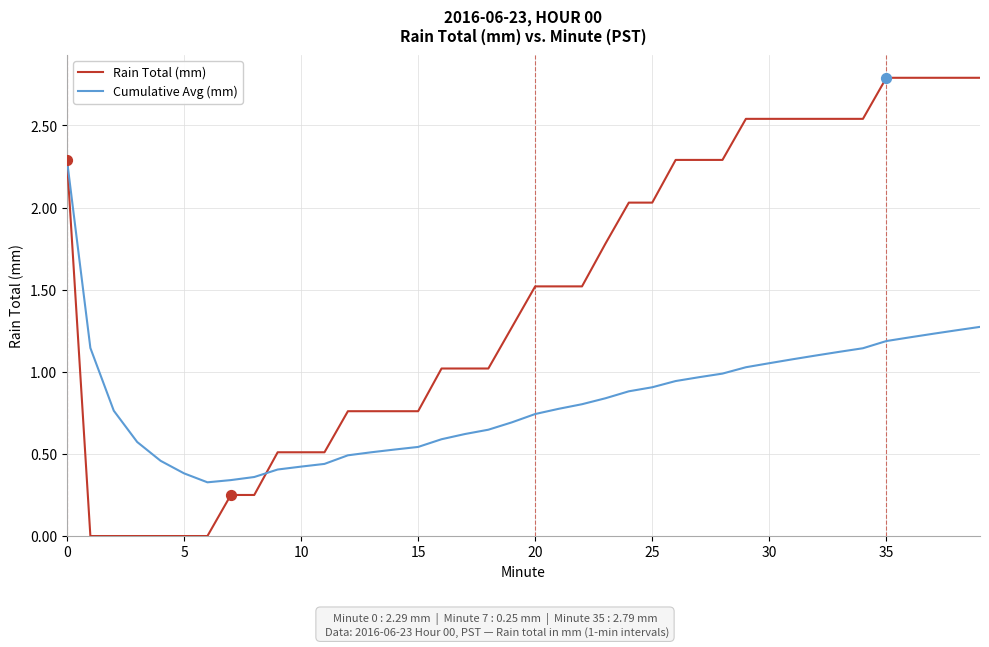

What are all the series names shown in the legend?

Rain Total (mm), Cumulative Avg (mm)